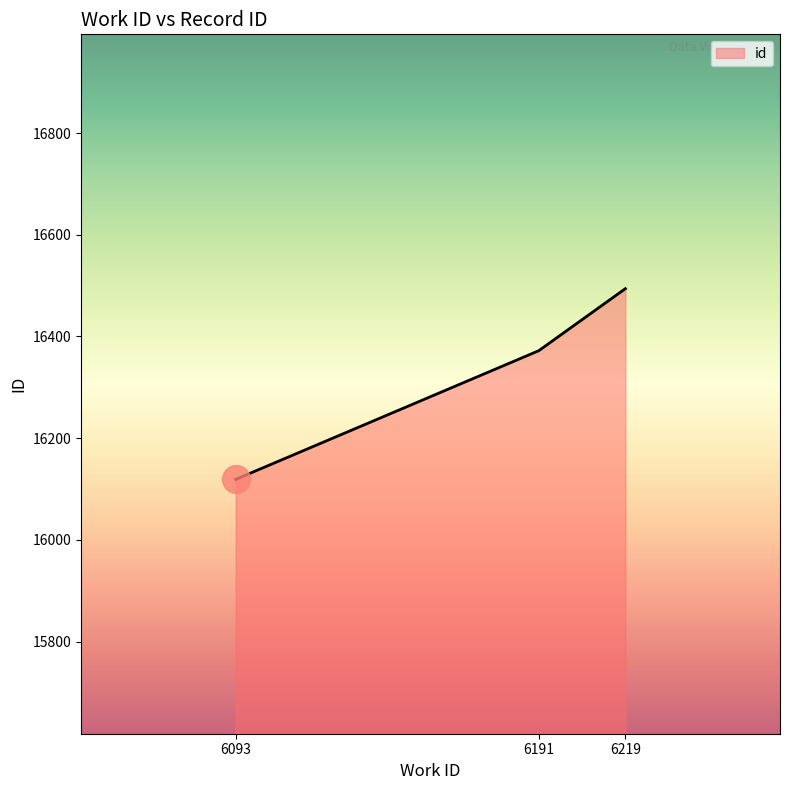

What is the sum of all values?

48985